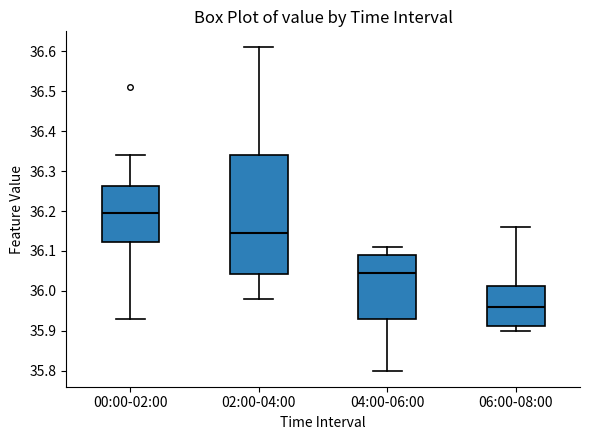

Reading left to right, read every box against the y-axis: the position of its median line, the range the box covers, and the ends of its whiskers. The values are not printed on the chart, so give them approximately, as read against the axis.

00:00-02:00: median 36.20, box 36.12 to 36.26, whiskers 35.93 to 36.34
02:00-04:00: median 36.15, box 36.04 to 36.34, whiskers 35.98 to 36.61
04:00-06:00: median 36.05, box 35.93 to 36.09, whiskers 35.80 to 36.11
06:00-08:00: median 35.96, box 35.91 to 36.01, whiskers 35.90 to 36.16